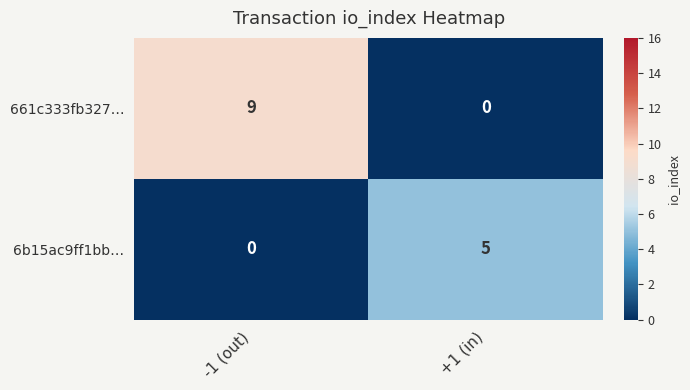

Reading left to right, extract all data points from this chart.

661c333fb327…: 9	0
6b15ac9ff1bb…: 0	5